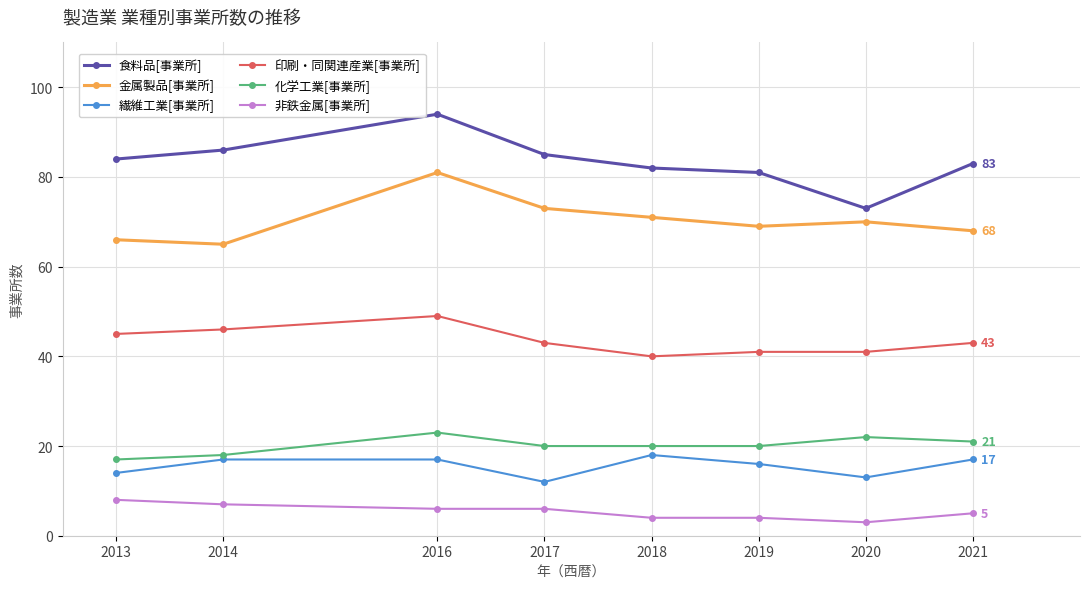

The value of 化学工業[事業所] at 2014 is 5. True or false?

False